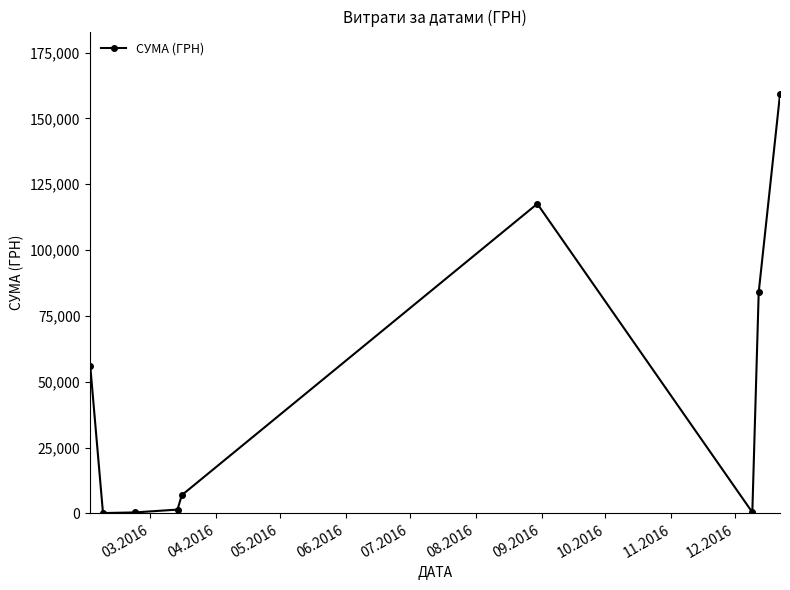

What is the maximum value shown in the chart?

159095.4